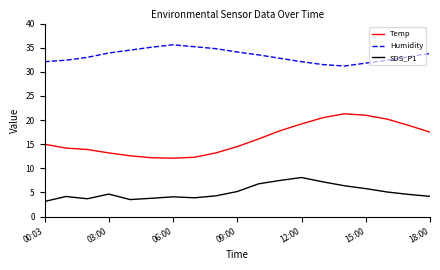

What is the minimum value shown in the chart?

3.1